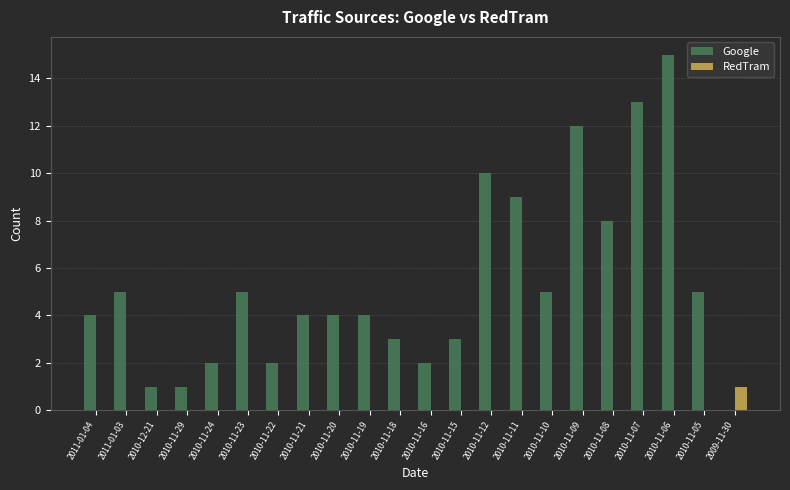

Is it true that RedTram equals 0 at 2010-11-20?

True